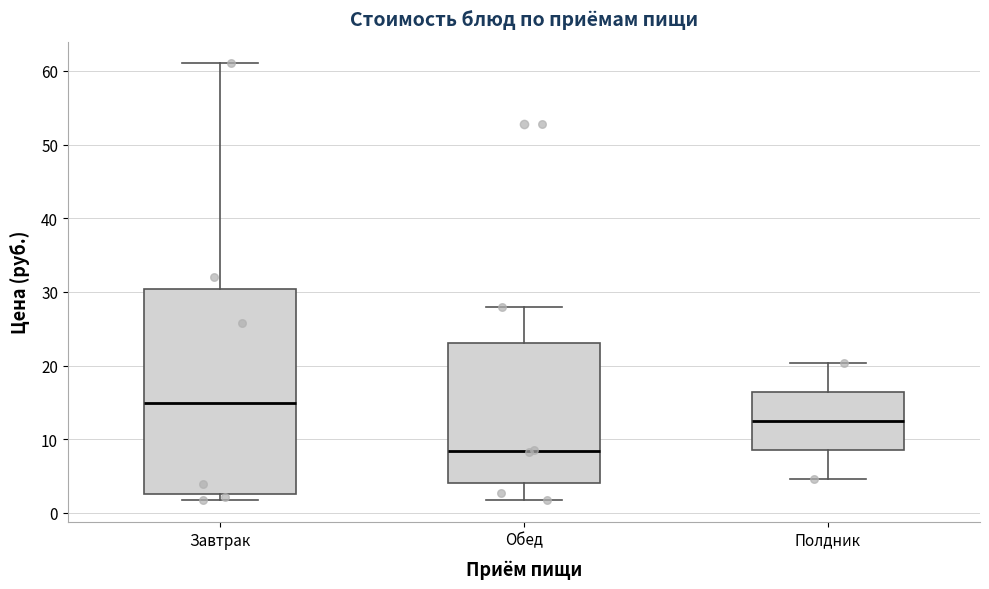

Which box's median line is the highest?

Завтрак